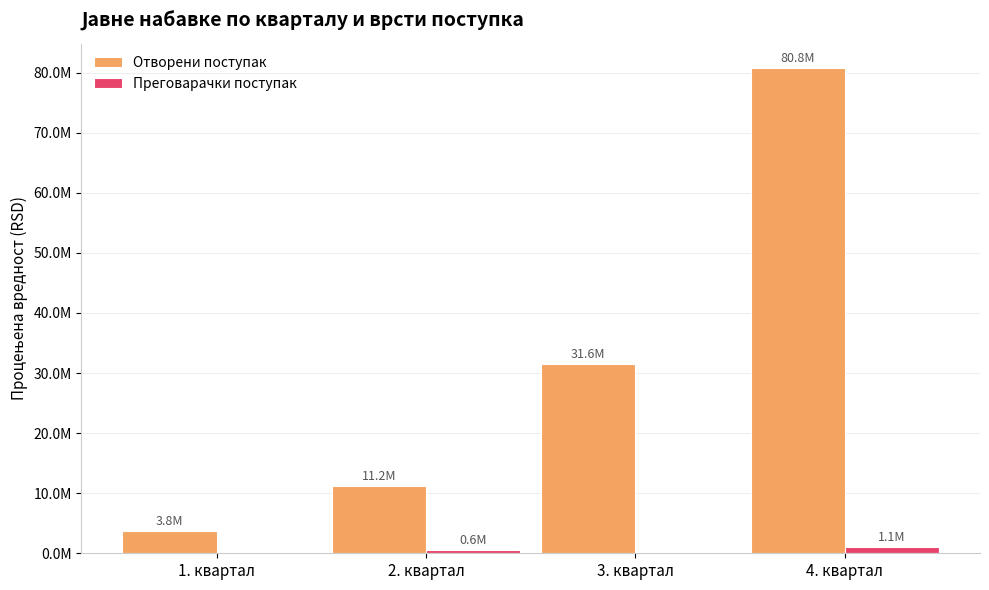

What is the total value across all series at 3. квартал?

31583330.0